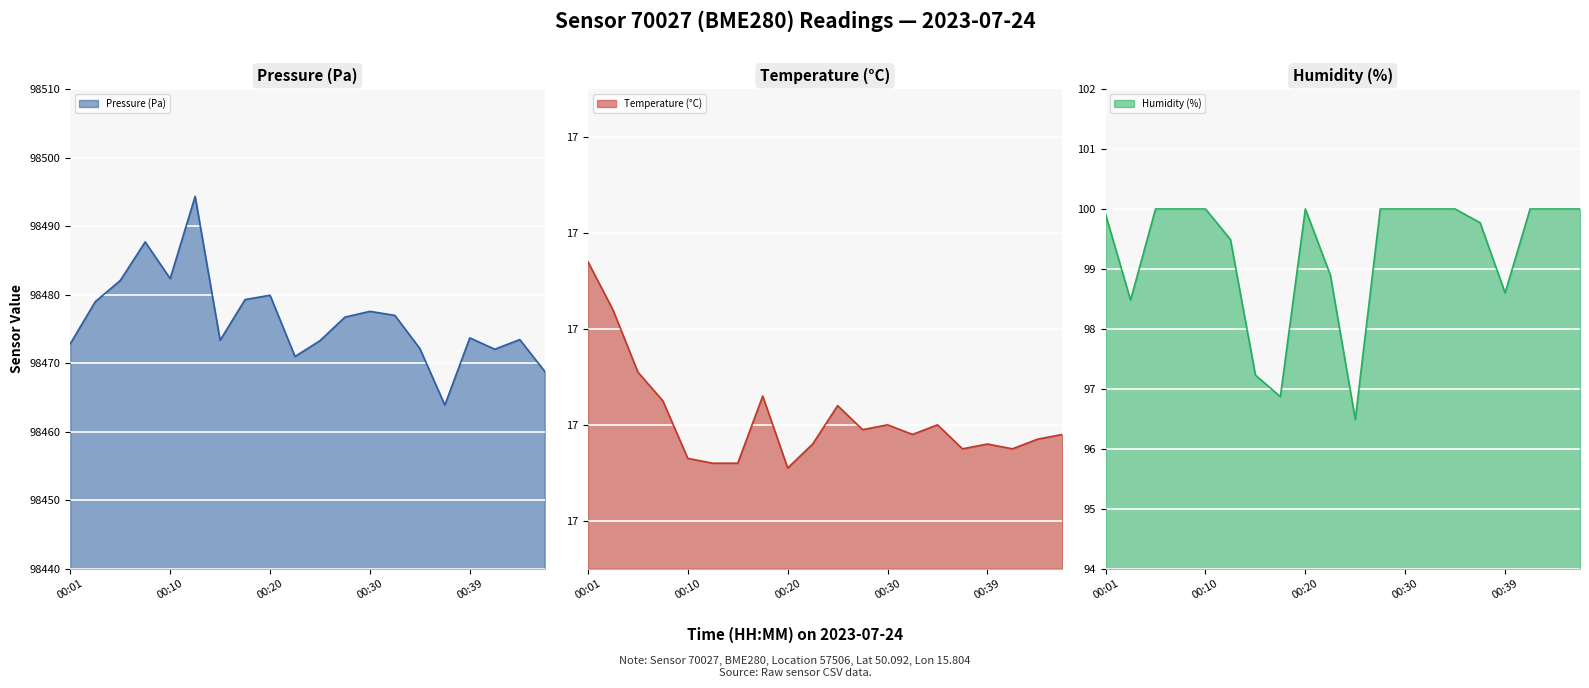

The pressure series shows 61578.8 at 00:15. True or false?

False